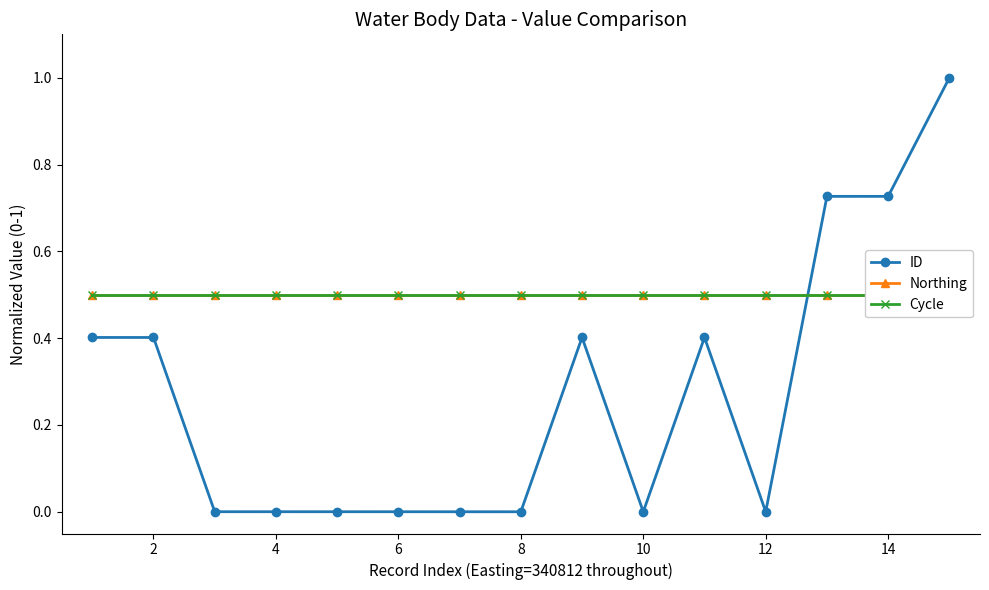

What is the highest value of the ID series?

1.0